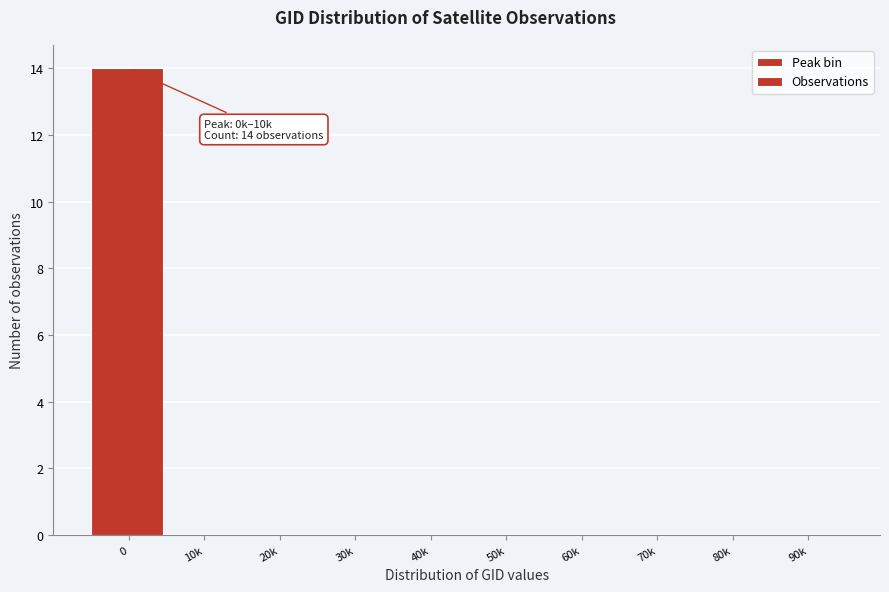

Reading left to right, list all the values displayed in this chart.

0=14	10k=0	20k=0	30k=0	40k=0	50k=0	60k=0	70k=0	80k=0	90k=0